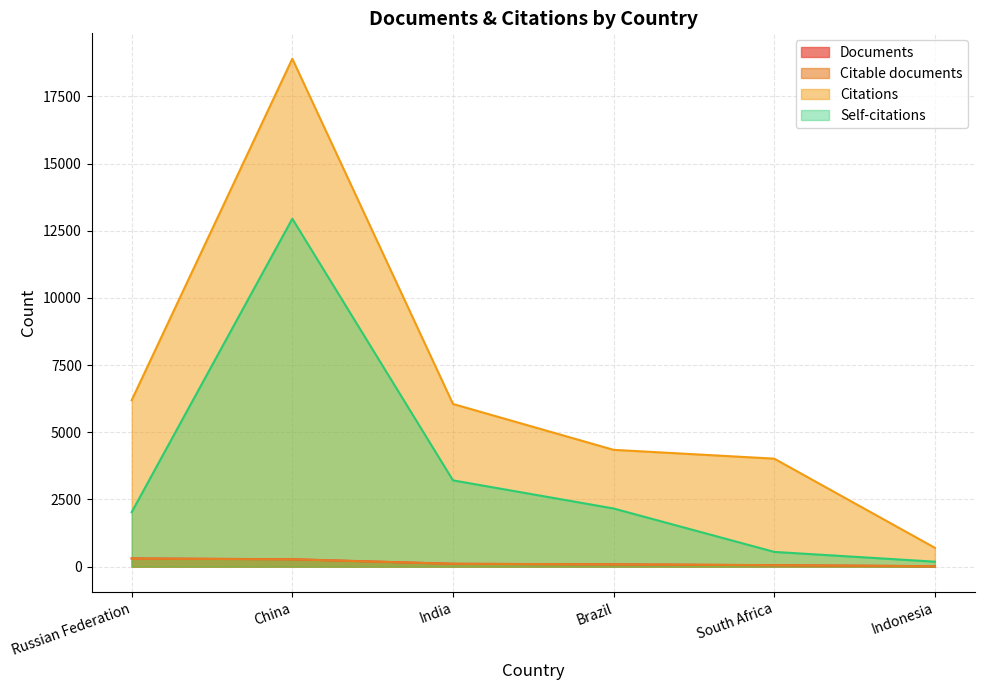

Between China and Brazil, which series saw the biggest shift?

Citations